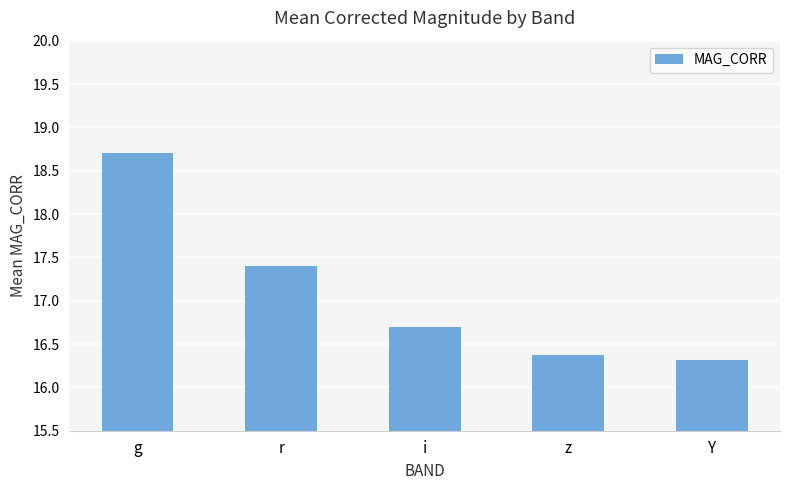

The value at i is 7.3. True or false?

False